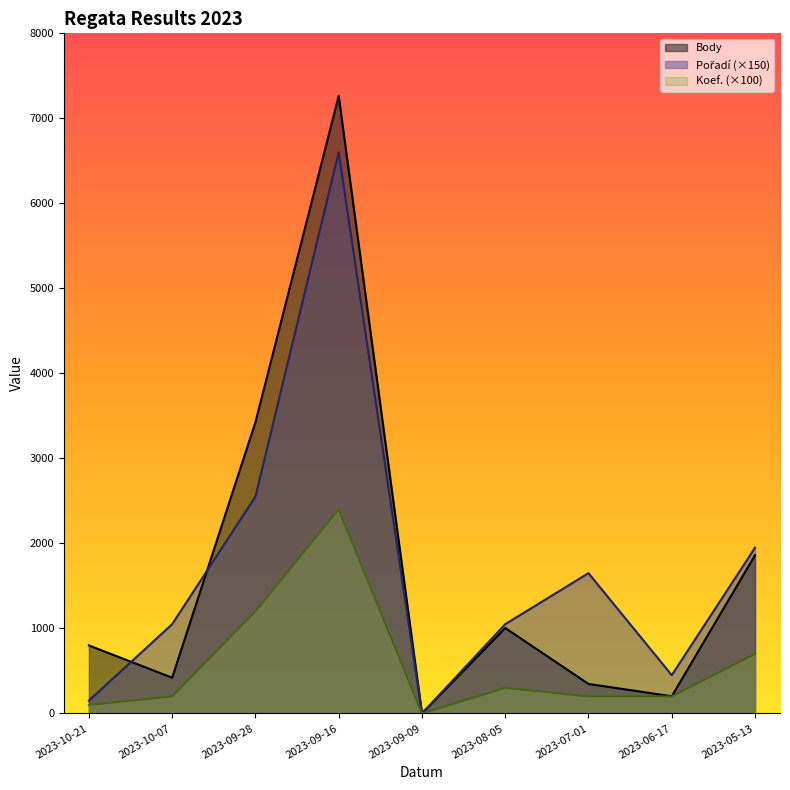

Which label corresponds to the largest value in the chart?

2023-09-16